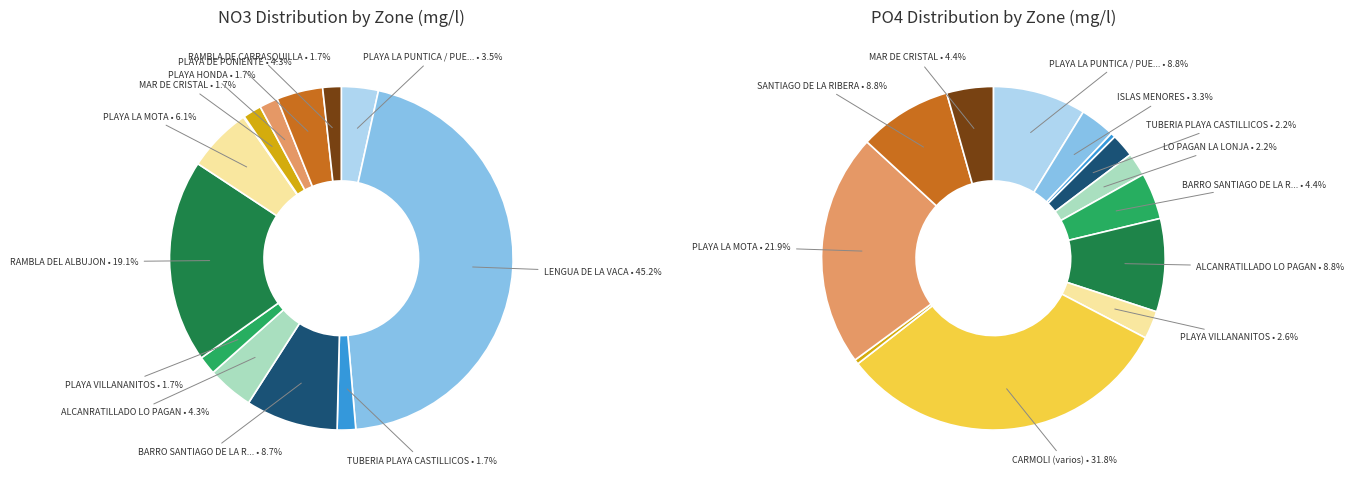

Is it true that MAR DE CRISTAL is 2% of the pie?

True